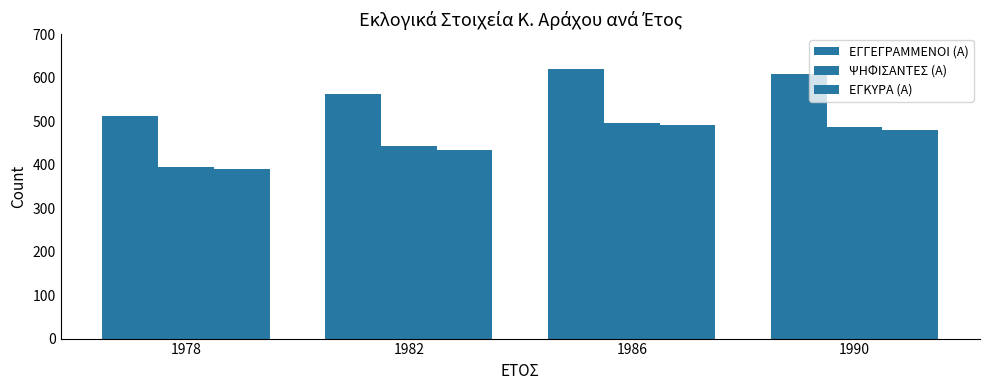

What is the sum of all ΨΗΦΙΣΑΝΤΕΣ (Α) values?

1817